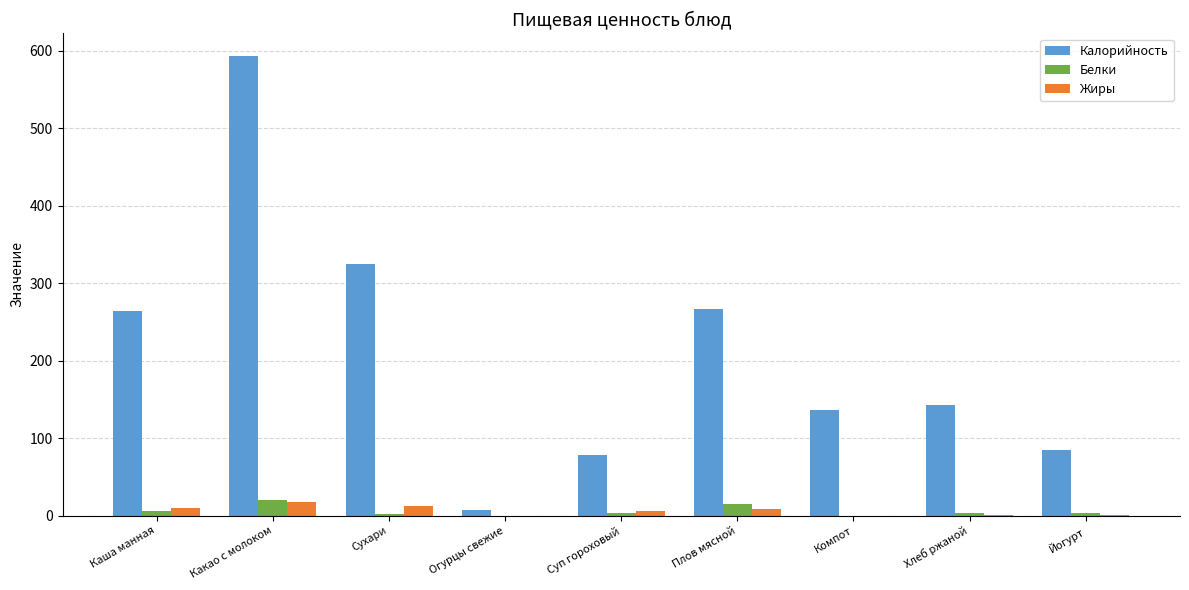

What is the sum of all Белки values?

53.5